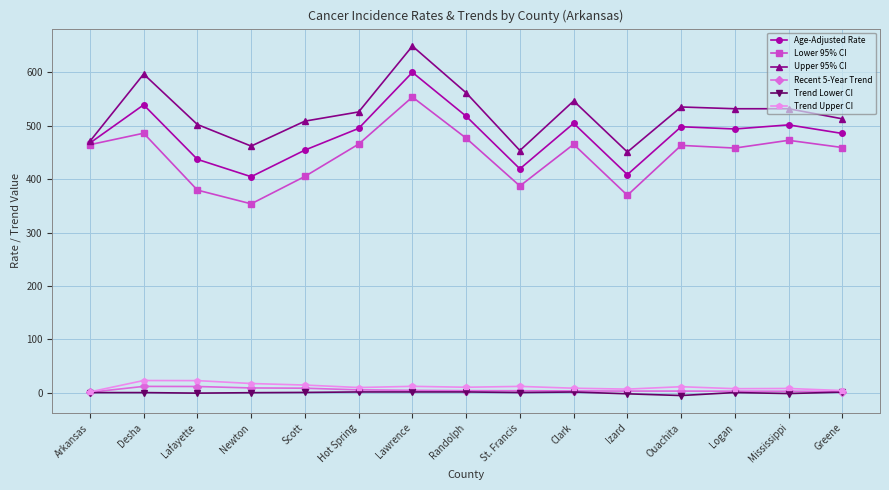

True or false: Age-Adjusted Rate and Trend Lower CI intersect in this chart.

False